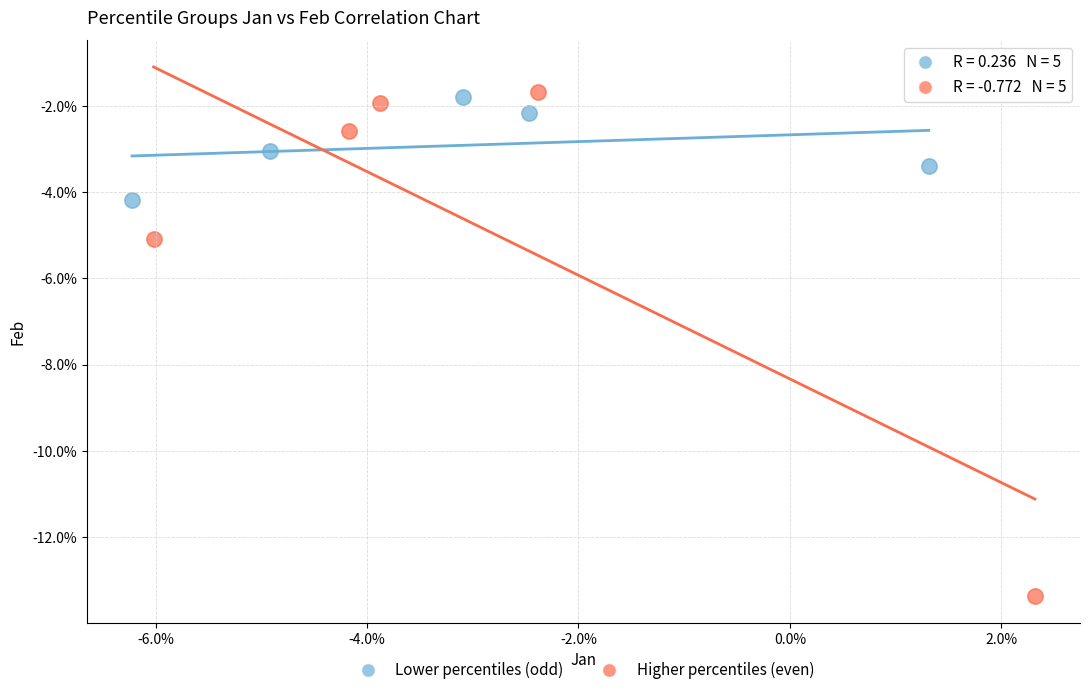

What are all the series names shown in the legend?

Lower percentiles (odd), Higher percentiles (even)